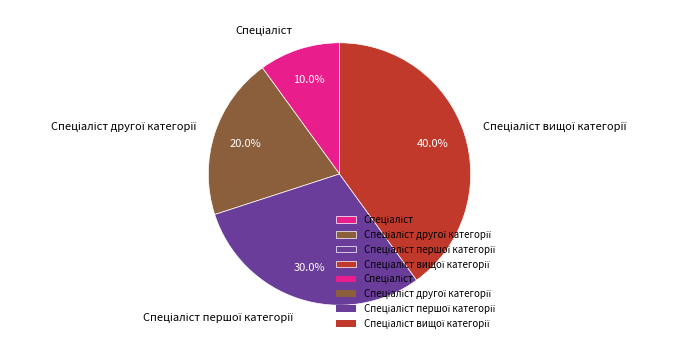

Does any single category account for the majority?

No